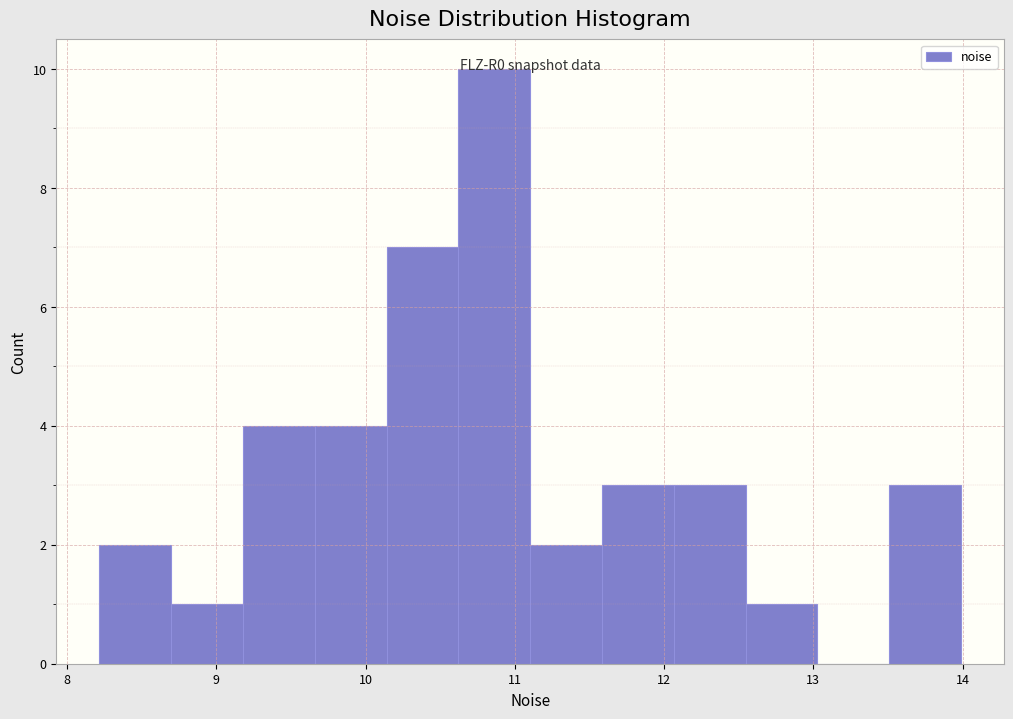

Over which range of the x-axis is the bar tallest?

10.6 to 11.1